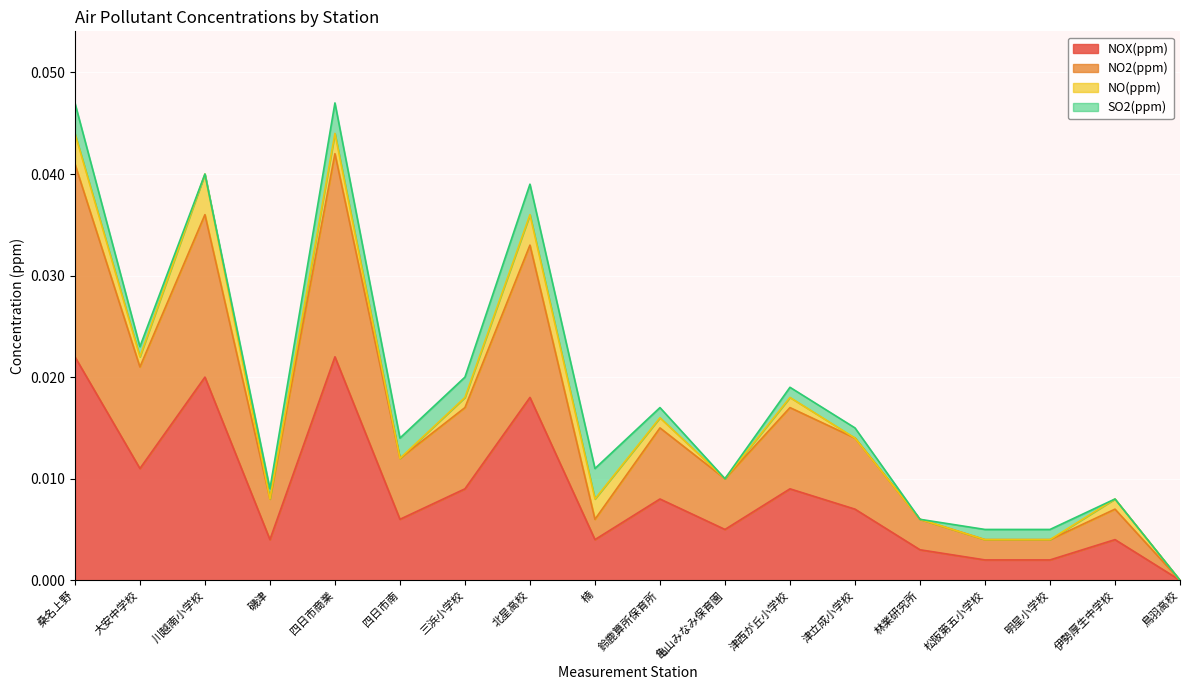

The NOX(ppm) series shows 0.0 at 鳥羽高校. True or false?

True